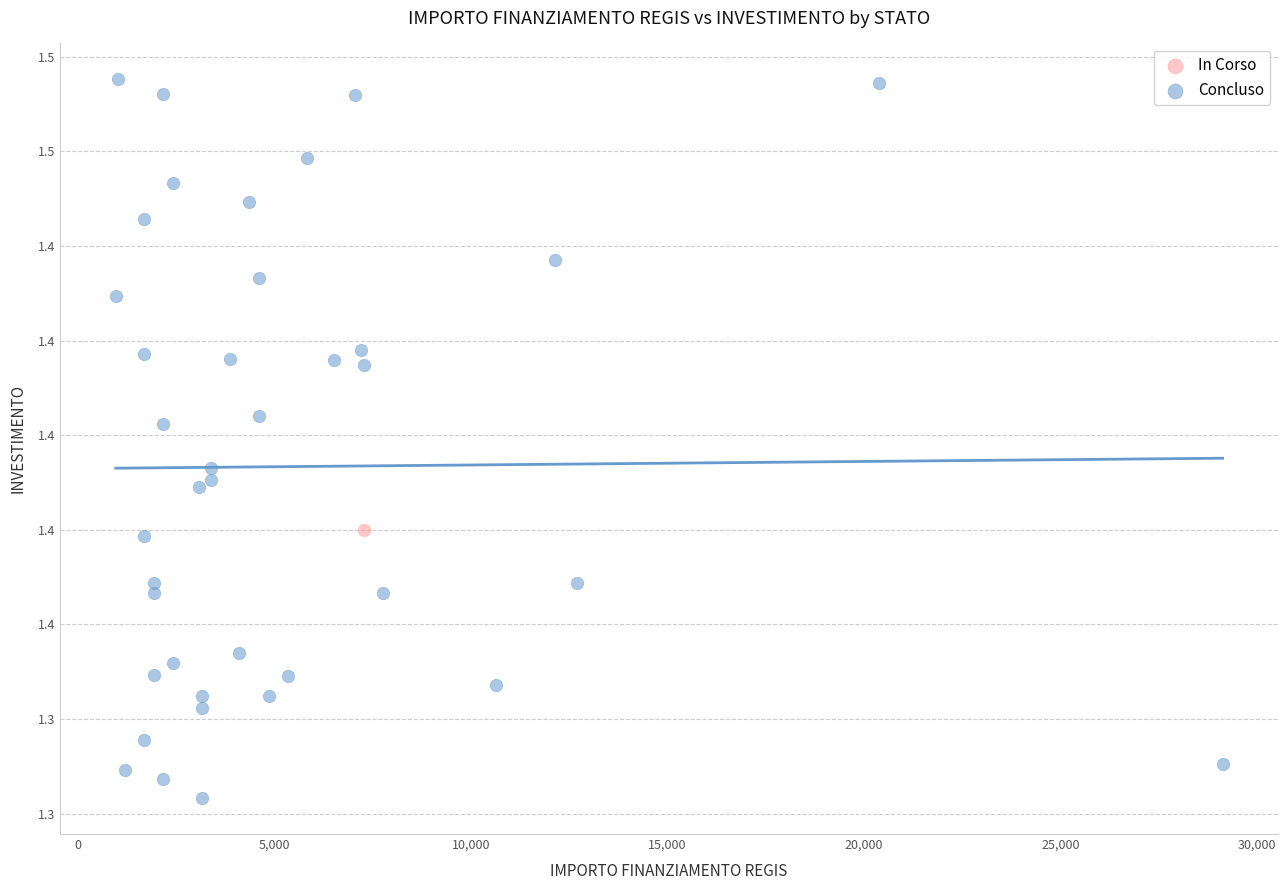

What are all the series names shown in the legend?

In Corso, Concluso